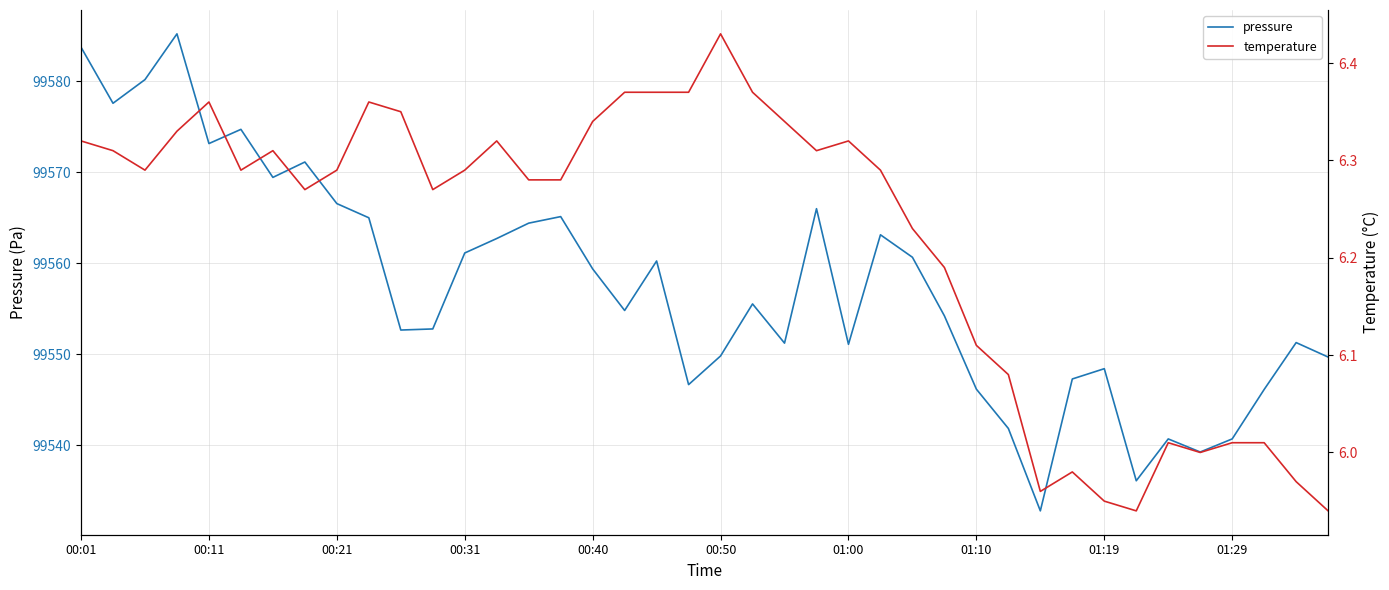

Reading left to right, what are all the values shown in this chart?

pressure: 99583.8	99577.6	99580.2	99585.2	99573.2	99574.7	99569.4	99571.1	99566.6	99565.0	99552.7	99552.8	99561.1	99562.7	99564.4	99565.1	99559.4	99554.8	99560.2	99546.7	99549.8	99555.5	99551.2	99566.0	99551.1	99563.1	99560.7	99554.2	99546.2	99541.8	99532.8	99547.3	99548.4	99536.1	99540.7	99539.2	99540.7	99546.1	99551.3	99549.7
temperature: 6.3	6.3	6.3	6.3	6.4	6.3	6.3	6.3	6.3	6.4	6.3	6.3	6.3	6.3	6.3	6.3	6.3	6.4	6.4	6.4	6.4	6.4	6.3	6.3	6.3	6.3	6.2	6.2	6.1	6.1	6.0	6.0	6.0	5.9	6.0	6.0	6.0	6.0	6.0	5.9